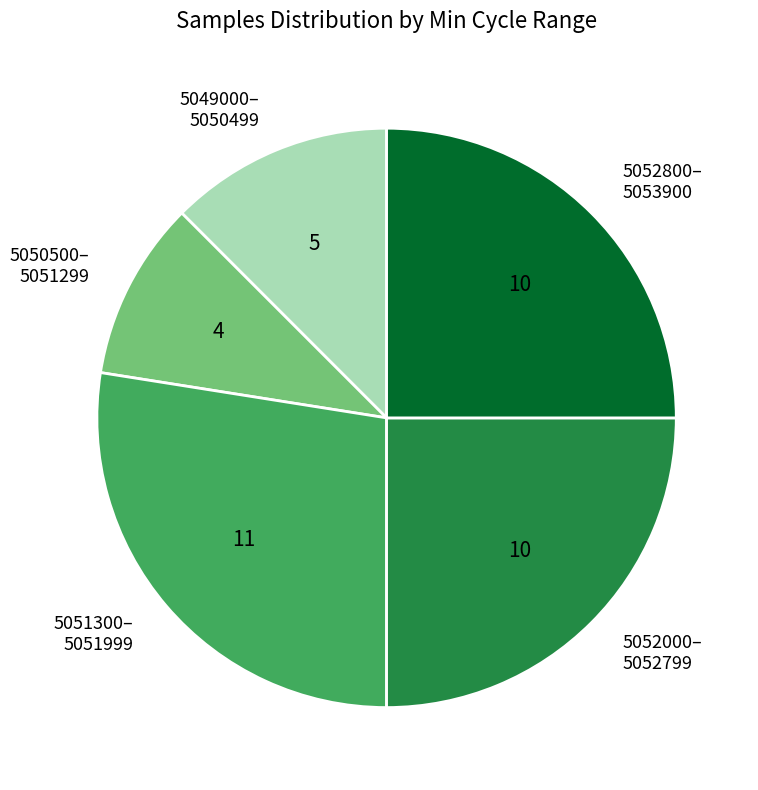

Is it true that 5052000– 5052799 is 37% of the pie?

False